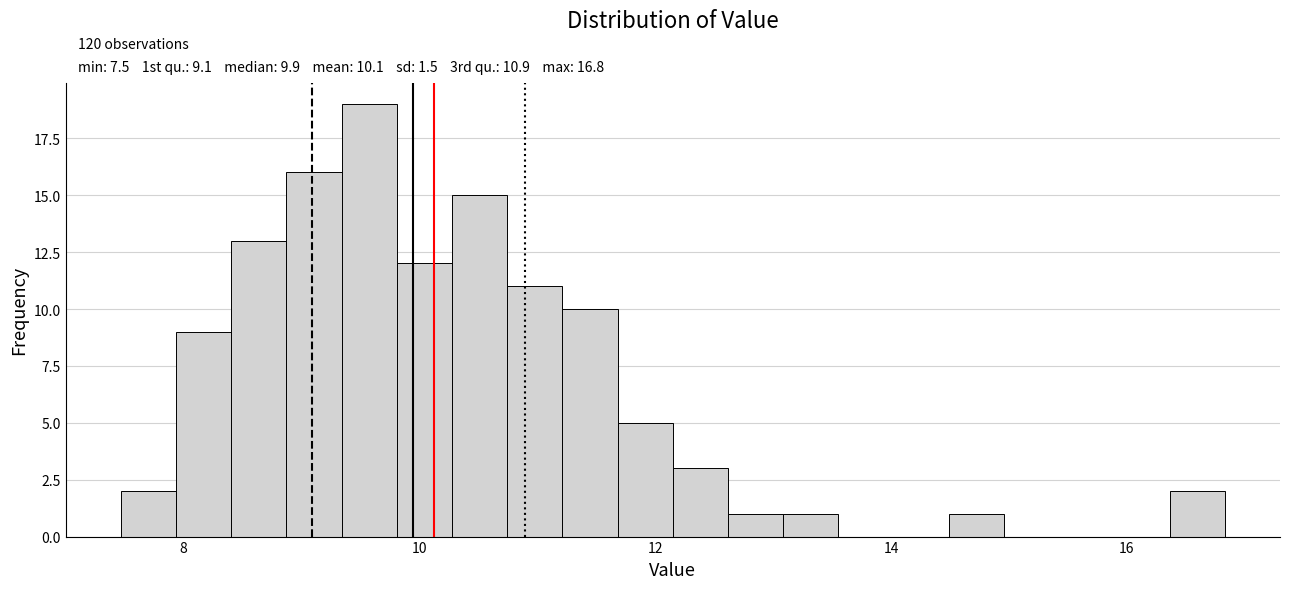

Around what value on the x-axis is the tallest bar? Give the approximate position of its centre, as read against the axis.

9.6